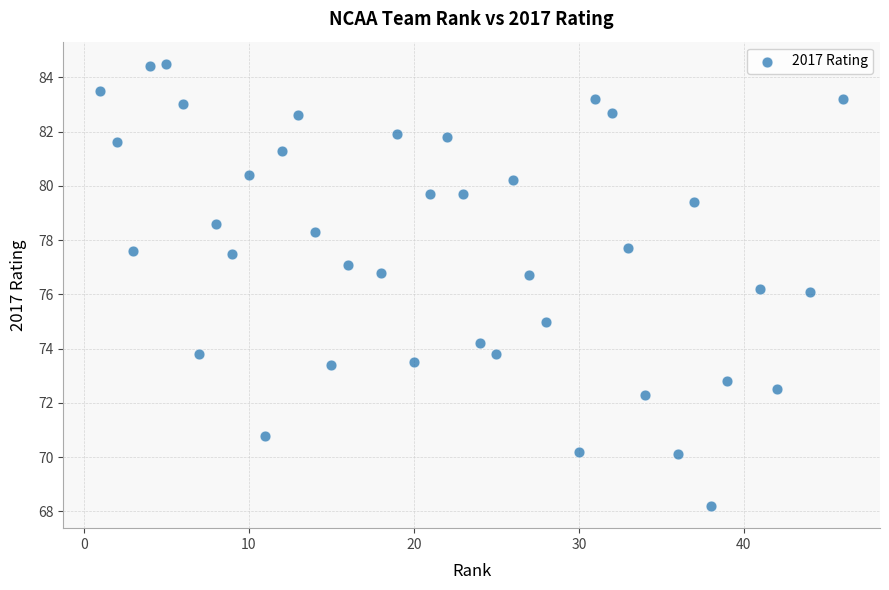

What is the range of X values (max minus min)?

45.0